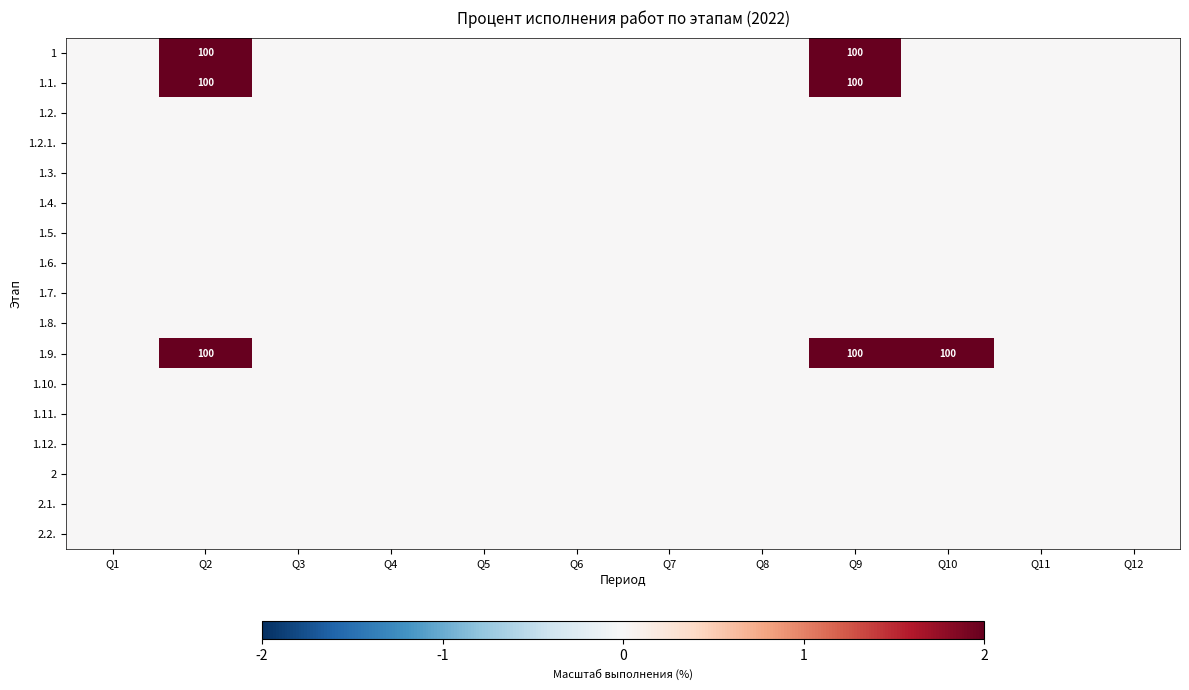

At which category is the sum across all series the highest?

Q2